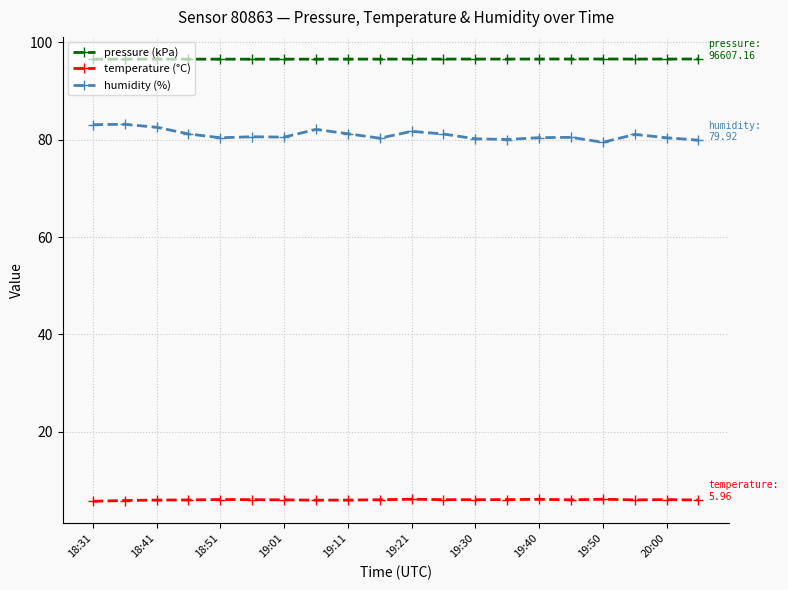

What is the value of the temperature (°C) point at the 5th from the left?

6.1